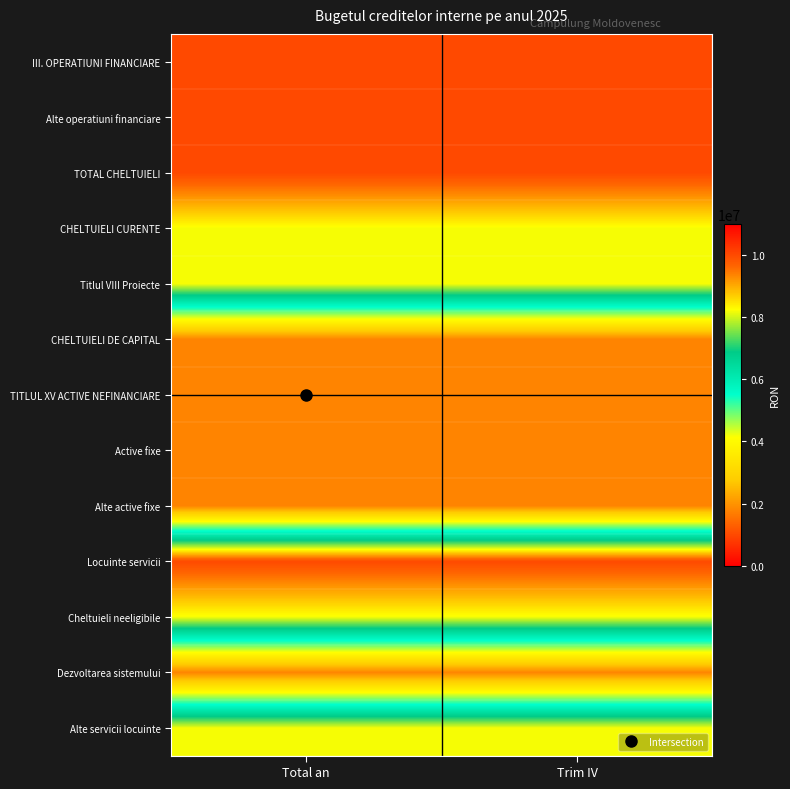

Reading left to right, transcribe all the data shown in this chart.

III. OPERATIUNI FINANCIARE: Total an=10000000	Trim IV=10000000
Alte operatiuni financiare: Total an=10000000	Trim IV=10000000
TOTAL CHELTUIELI: Total an=10000000	Trim IV=10000000
CHELTUIELI CURENTE: Total an=8200000	Trim IV=8200000
Titlul VIII Proiecte: Total an=8200000	Trim IV=8200000
CHELTUIELI DE CAPITAL: Total an=1800000	Trim IV=1800000
TITLUL XV ACTIVE NEFINANCIARE: Total an=1800000	Trim IV=1800000
Active fixe: Total an=1800000	Trim IV=1800000
Alte active fixe: Total an=1800000	Trim IV=1800000
Locuinte servicii: Total an=10000000	Trim IV=10000000
Cheltuieli neeligibile: Total an=8200000	Trim IV=8200000
Dezvoltarea sistemului: Total an=1800000	Trim IV=1800000
Alte servicii locuinte: Total an=8200000	Trim IV=8200000